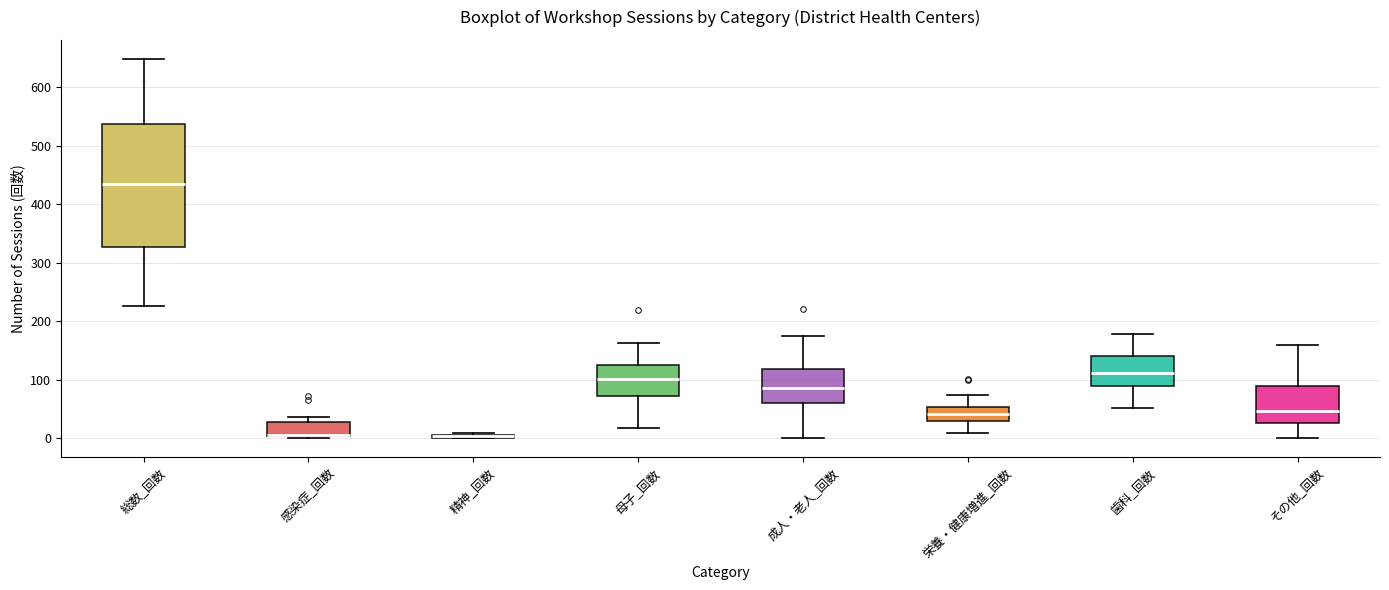

Where does the upper whisker of the box for その他_回数 end on the y-axis? The values are not printed on the chart, so give them approximately, as read against the axis.

160